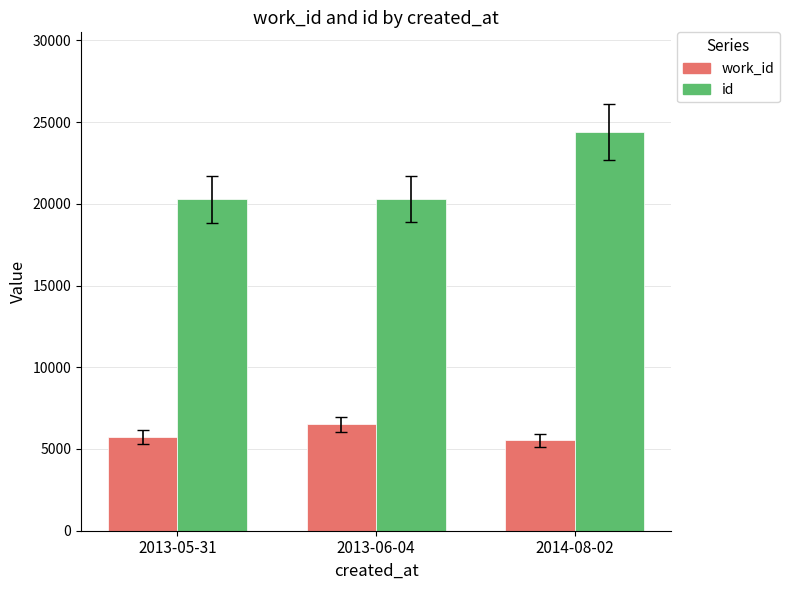

Between 2013-06-04 and 2014-08-02, which series saw the biggest shift?

id